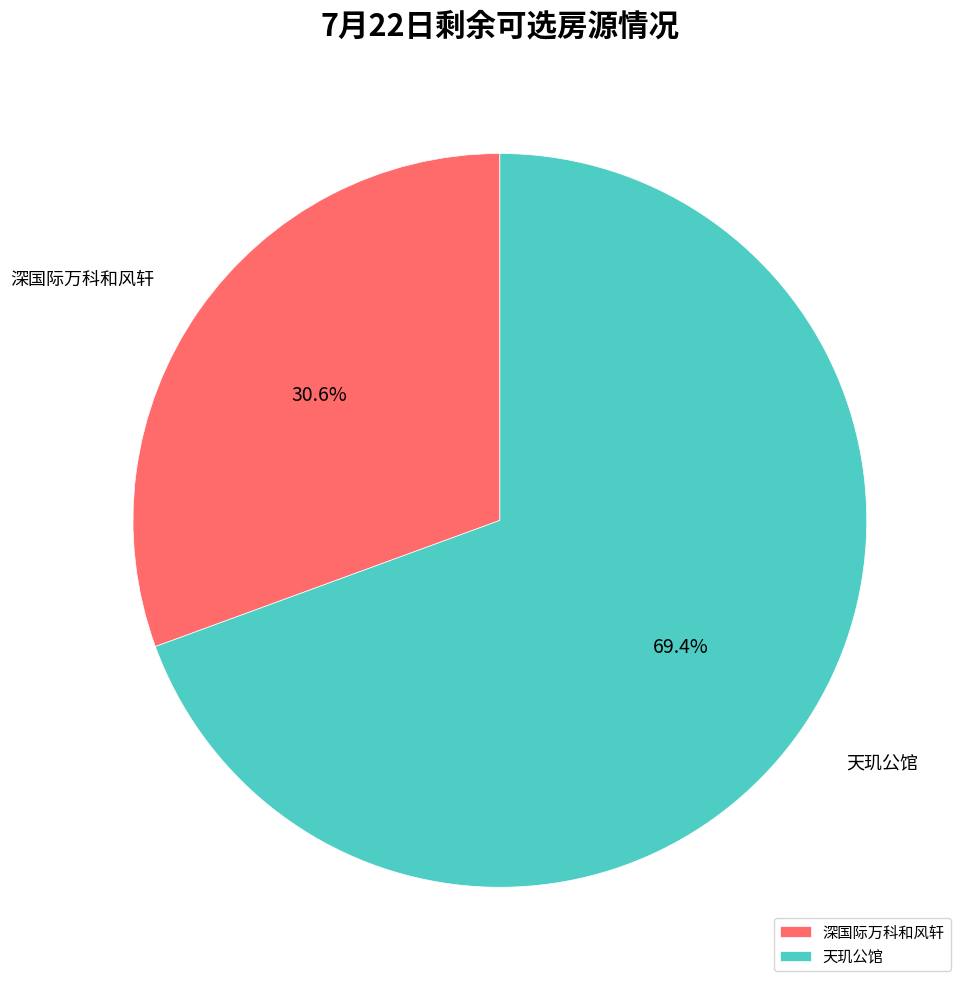

The 深国际万科和风轩 slice represents 42% of the pie. True or false?

False